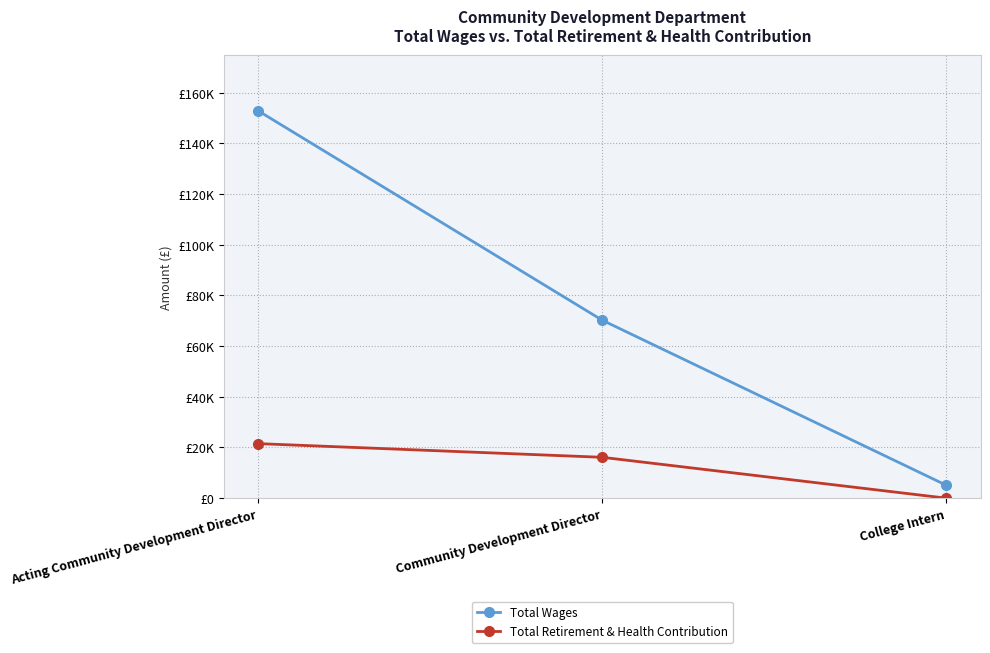

Count the Total Wages values in the range 5081 to 152866.

3